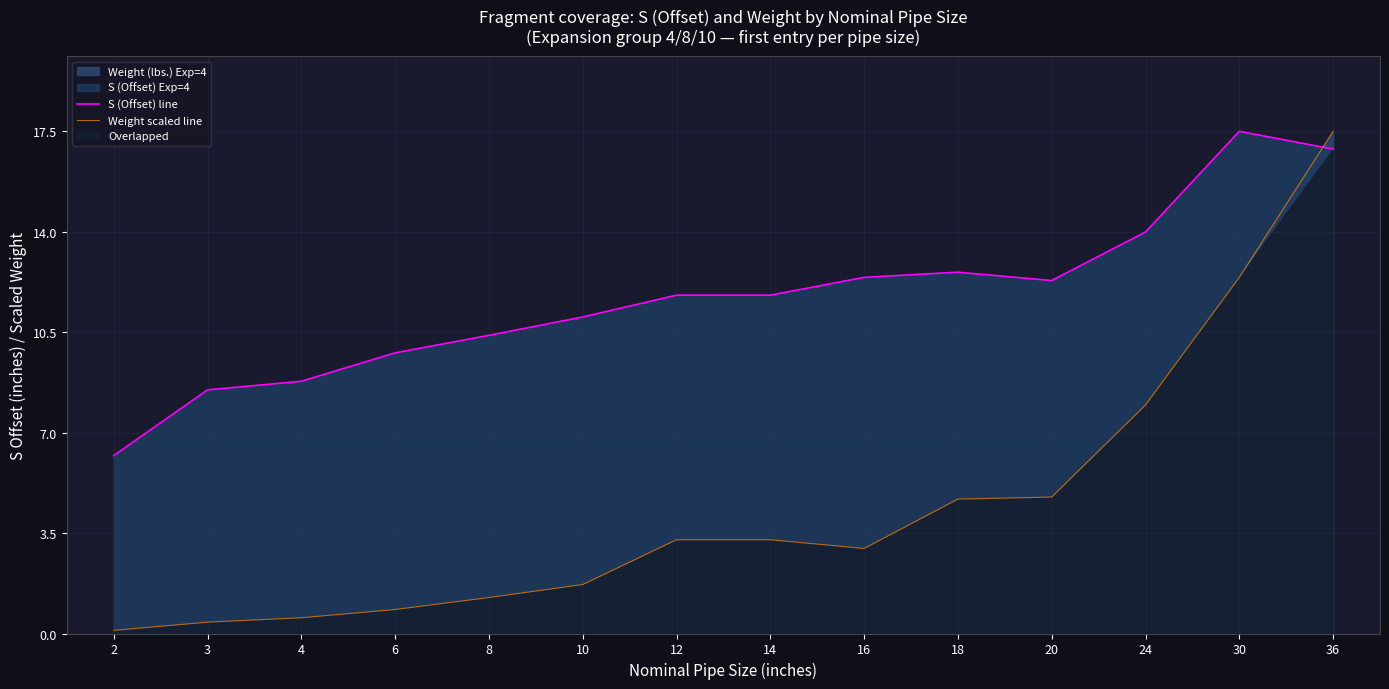

Which series has the largest total across all categories?

S (Offset) line